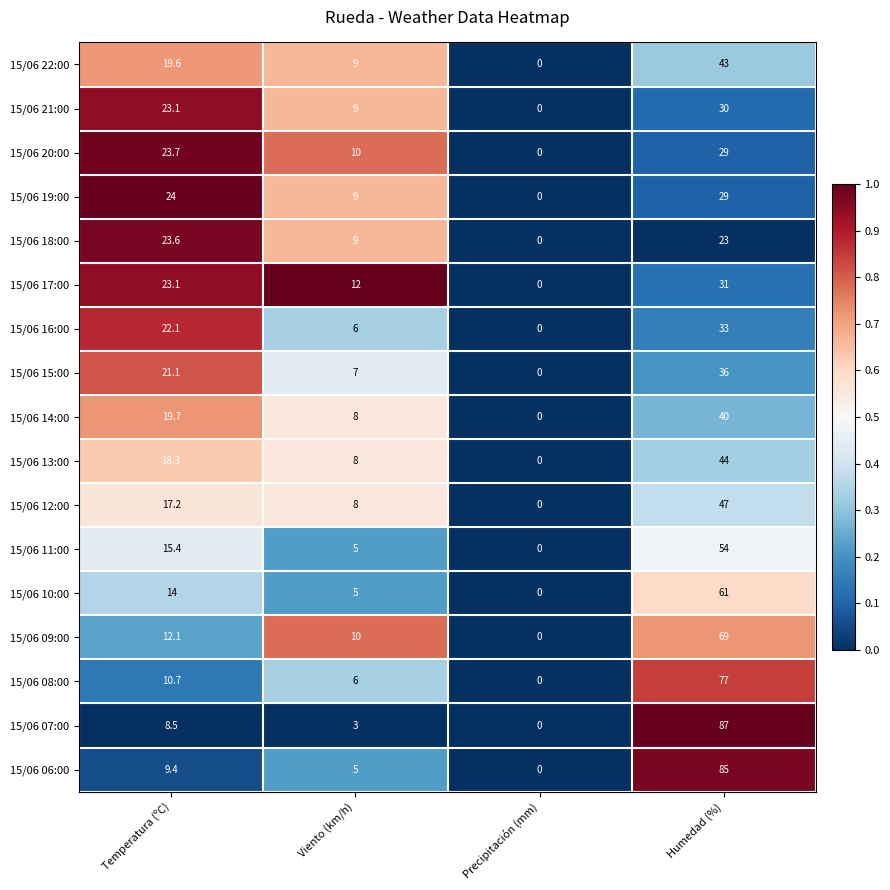

Is the value of 15/06 13:00 at Viento (km/h) greater than the value of 15/06 16:00 at Precipitación (mm)?

Yes